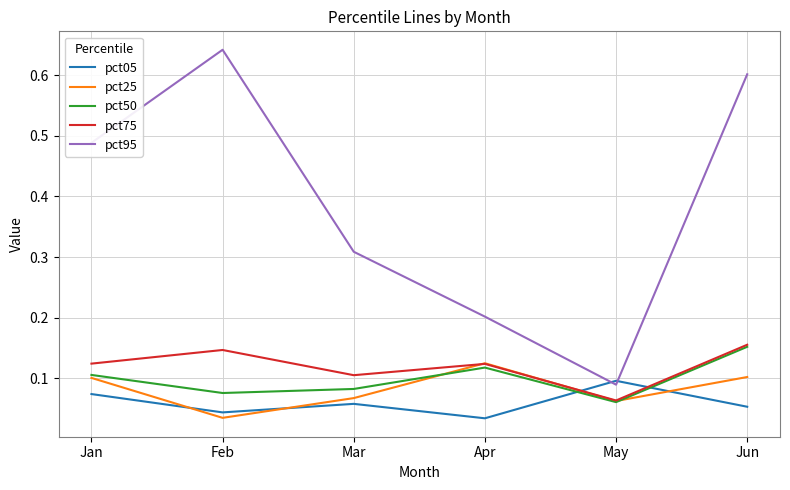

Which series changed the most between May and Jun?

pct95